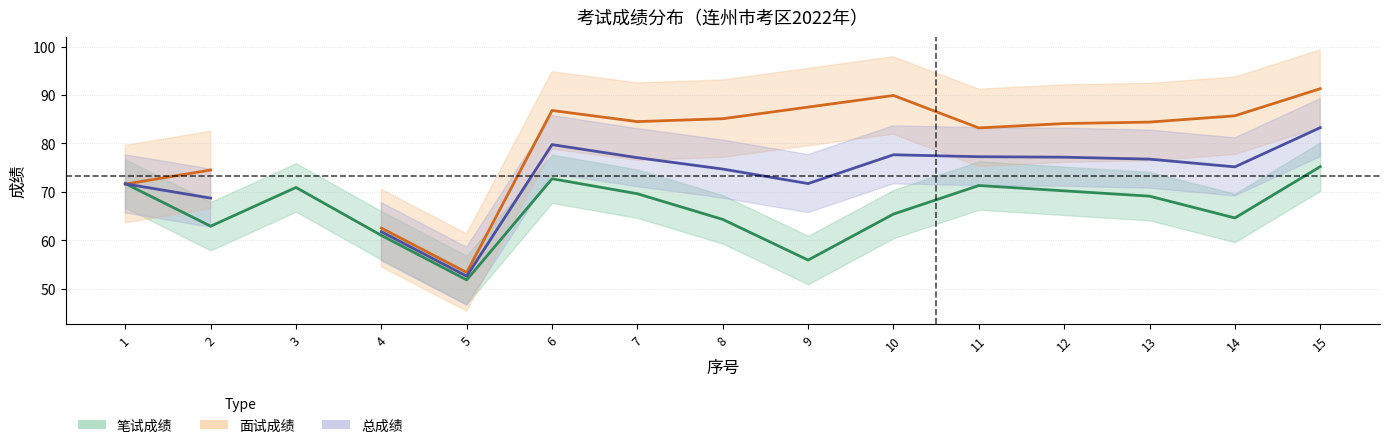

At which label does 总成绩 reach its peak?

15